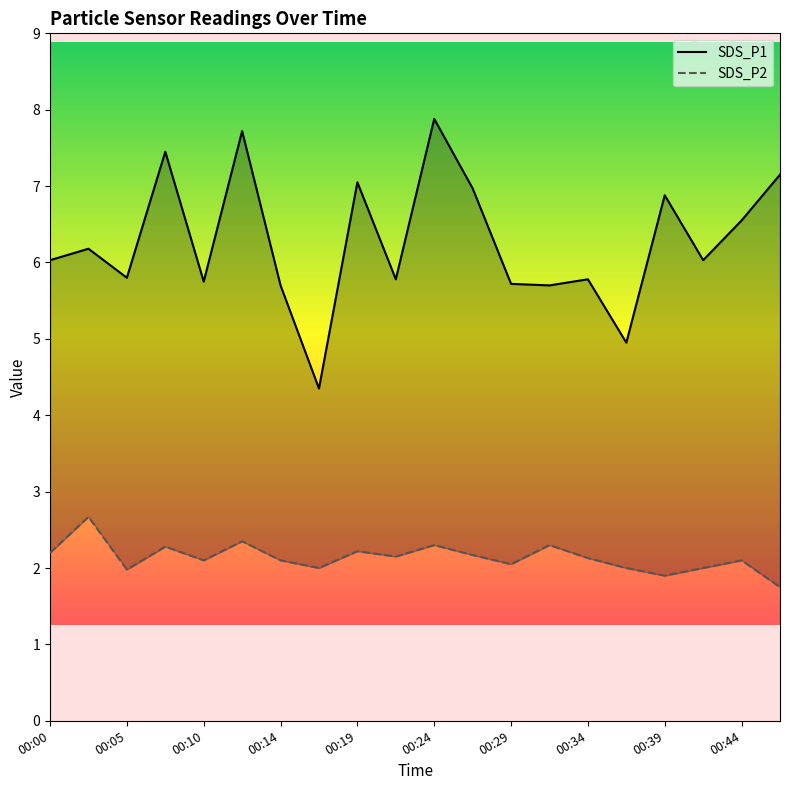

How many categories are shown in the chart?

20